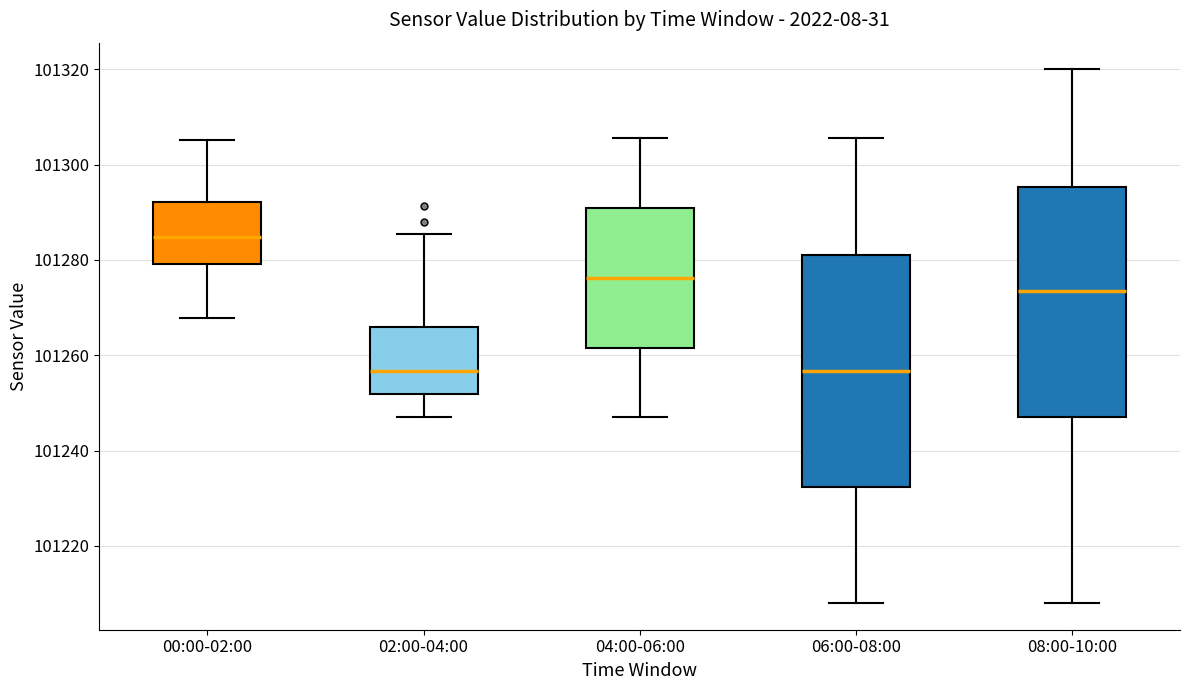

Reading left to right, transcribe this box plot: for each box, give where its median line is, the range the box spans, and where its two whiskers end, as read against the y-axis. The values are not printed on the chart, so give them approximately, as read against the axis.

00:00-02:00: median 101284, box 101280 to 101292, whiskers 101268 to 101306
02:00-04:00: median 101256, box 101252 to 101266, whiskers 101248 to 101286
04:00-06:00: median 101276, box 101262 to 101290, whiskers 101248 to 101306
06:00-08:00: median 101256, box 101232 to 101282, whiskers 101208 to 101306
08:00-10:00: median 101274, box 101248 to 101296, whiskers 101208 to 101320